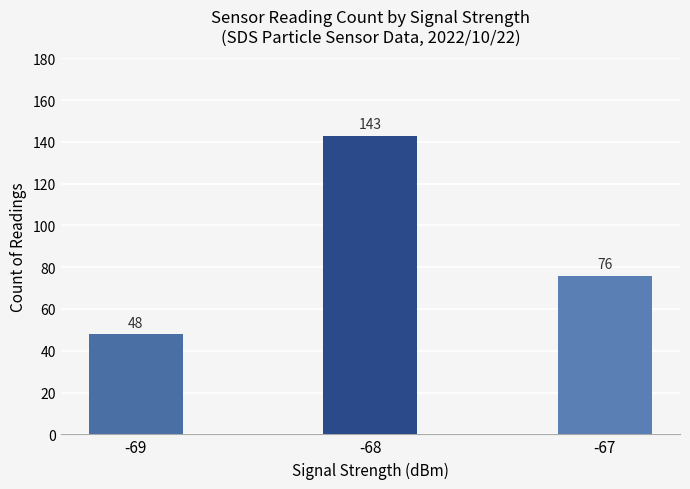

At which label is the value closest to 95?

-67